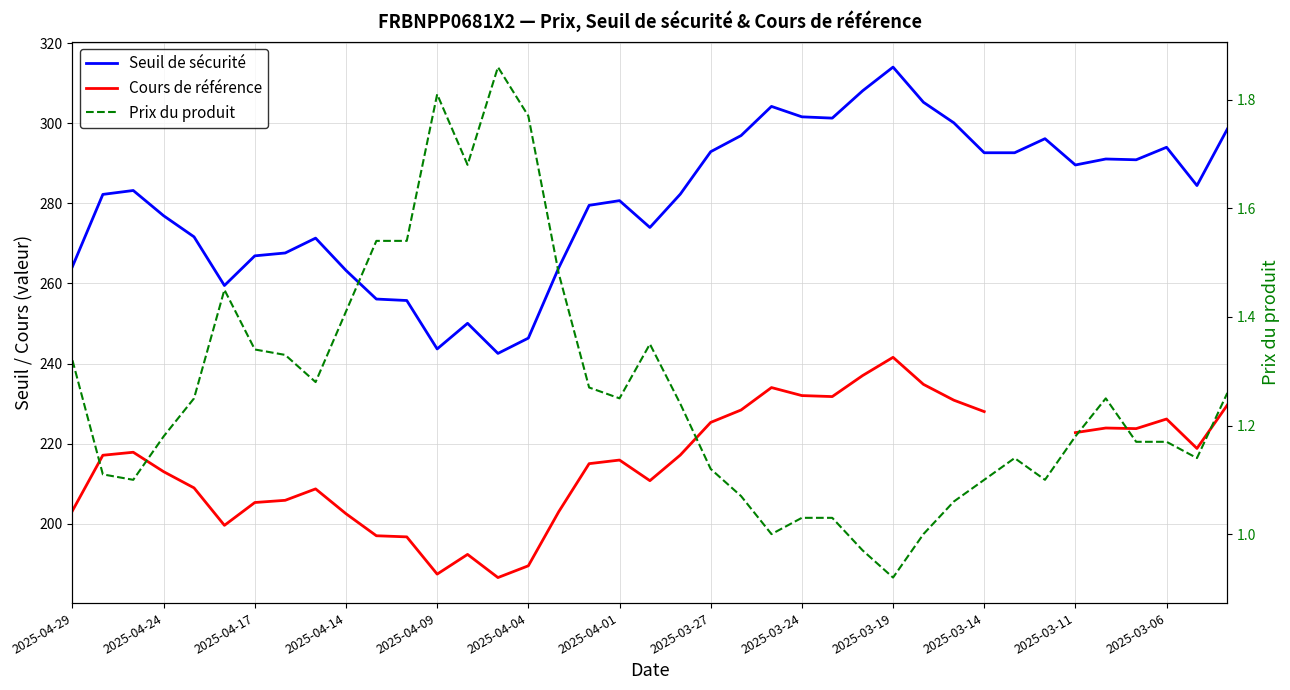

What is the difference between the maximum and minimum values in the Cours de référence series?

55.0